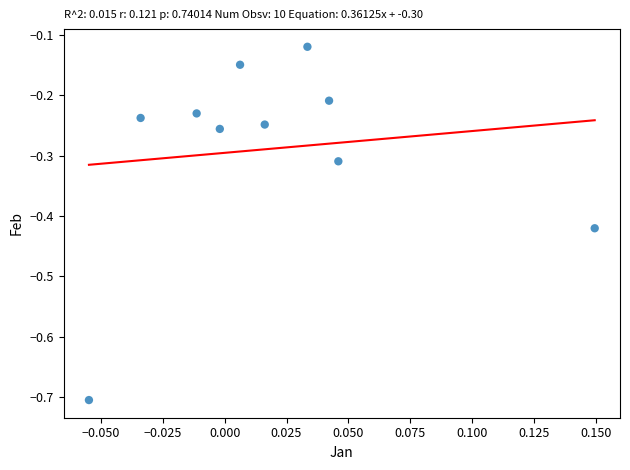

What is the range of Y values (max minus min)?

0.6